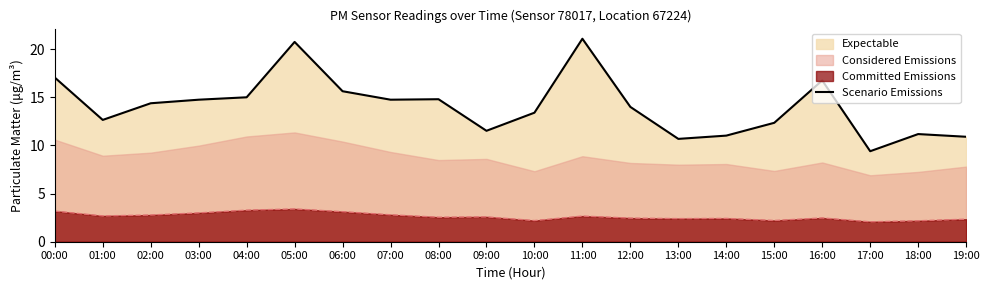

What is the sum of the values at 04:00 and 07:00?

29.8